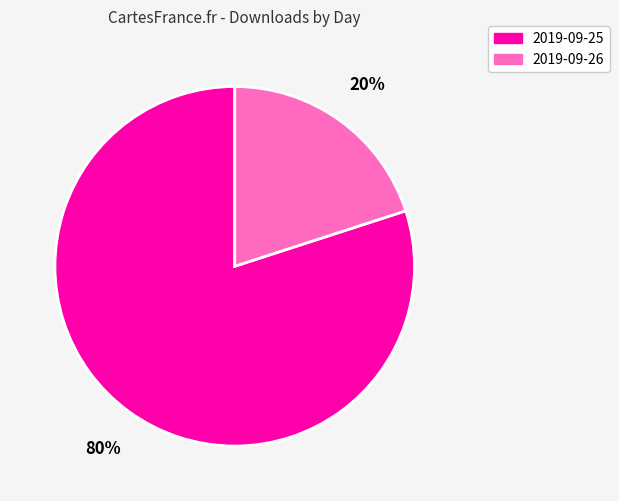

Between 2019-09-25 and 2019-09-26, which is larger?

2019-09-25